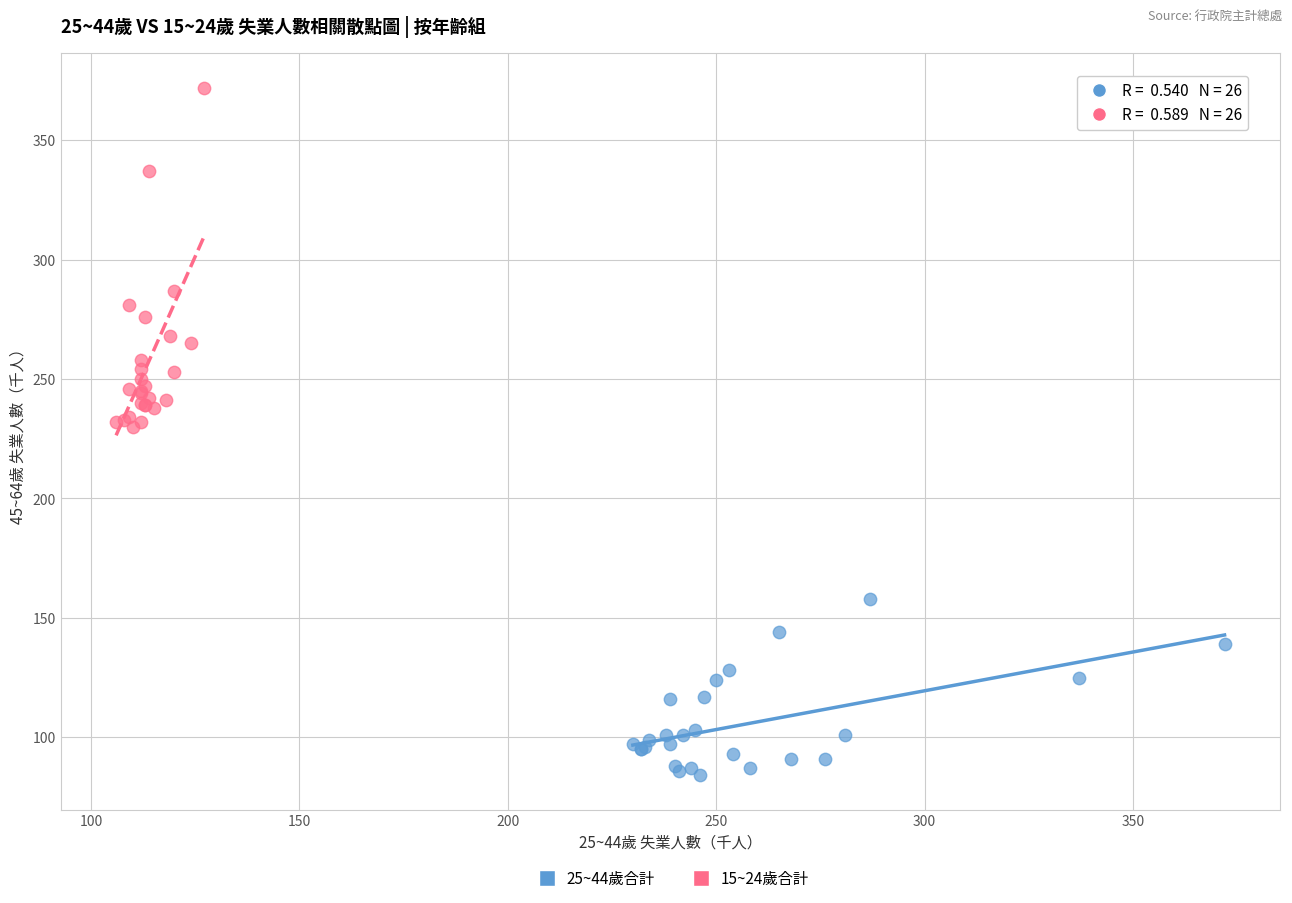

Which series has the widest spread of Y values?

15~24歲合計